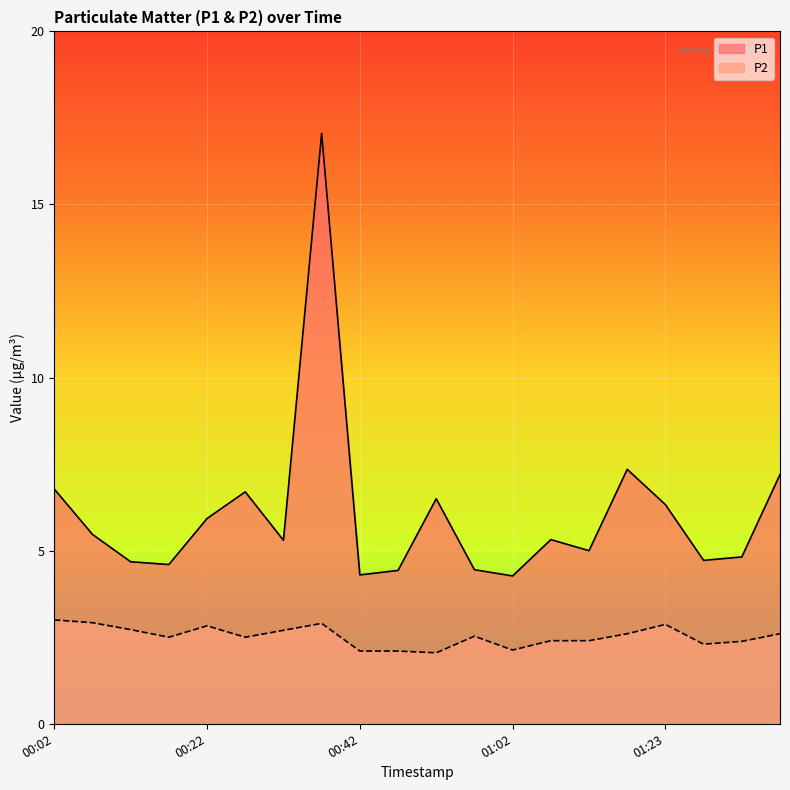

What is the total value across all series at 01:33?

7.2